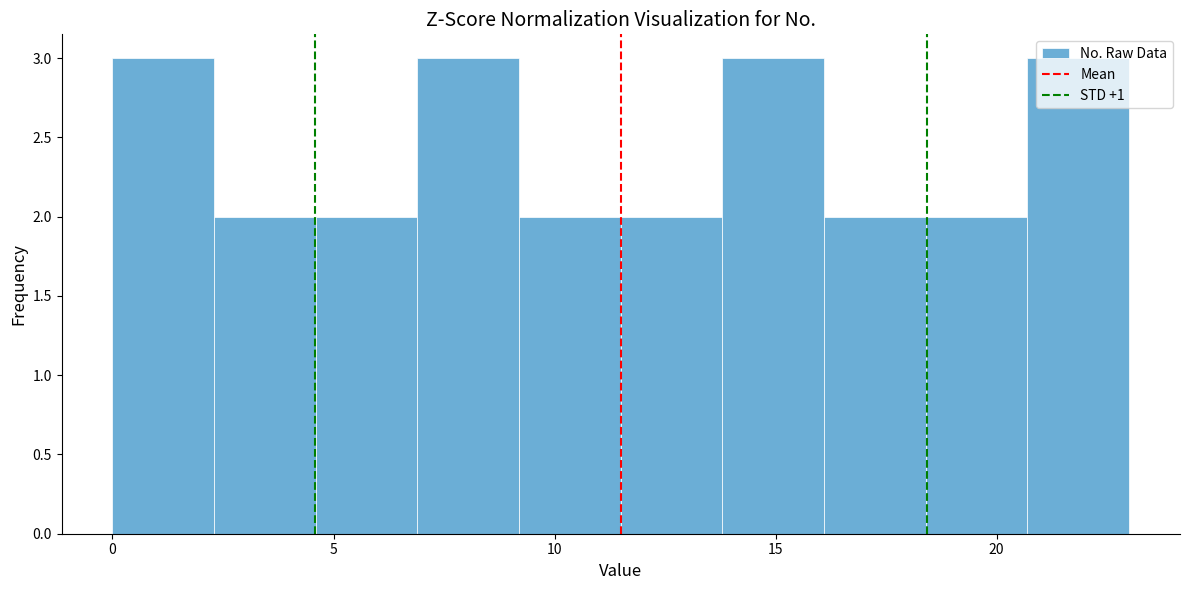

How tall is the bar that spans 9.2 to 11.5 on the x-axis? Neither the bar edges nor the heights are printed on the chart, so give them approximately, as read against the axes.

2